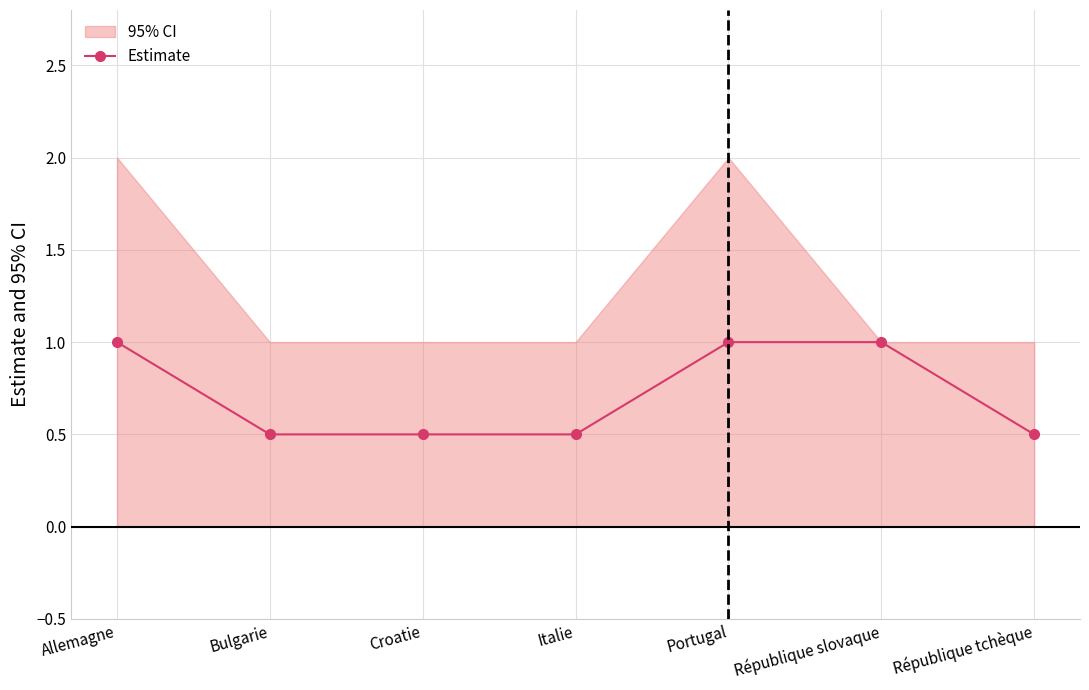

Reading left to right, transcribe all the data shown in this chart.

1.0	0.5	0.5	0.5	1.0	1.0	0.5